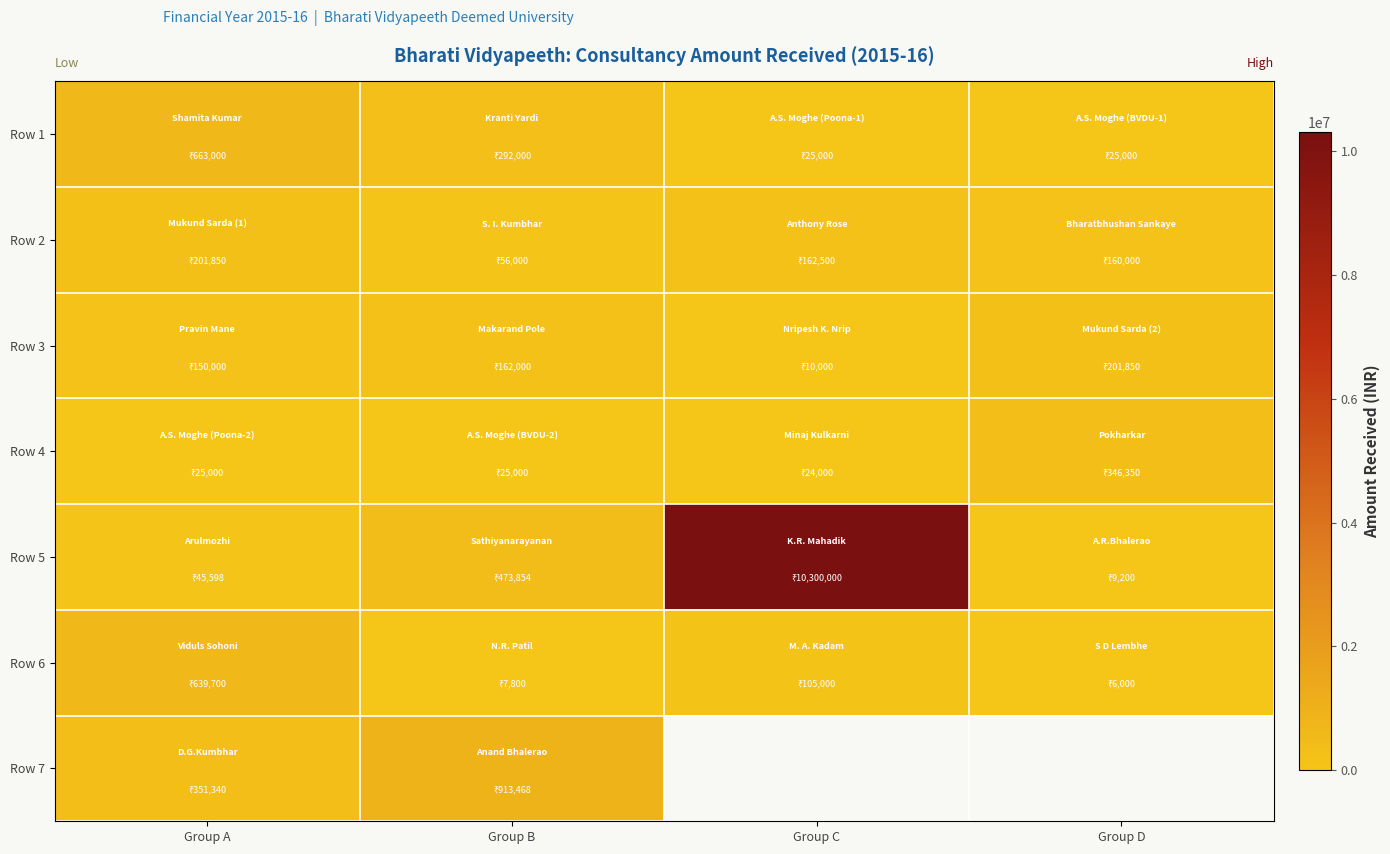

What is the total value across all series at Group A?

2076488.0